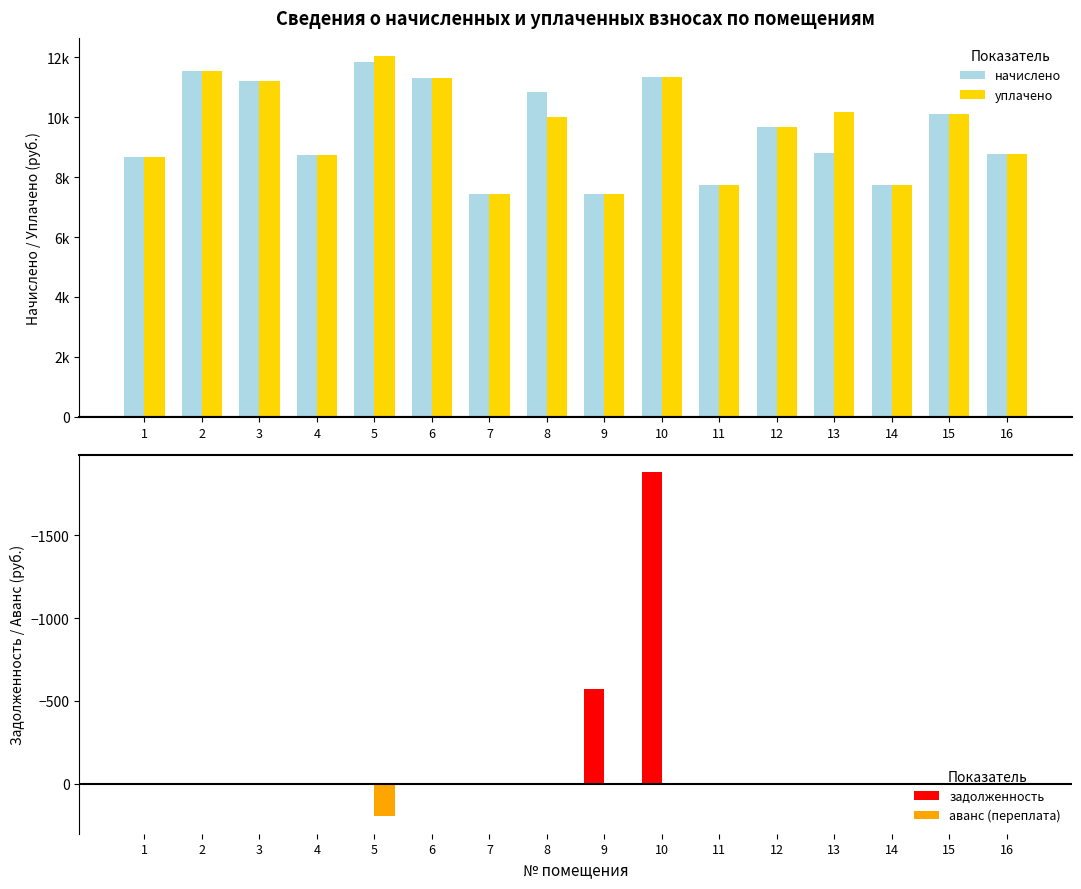

Reading left to right, list all the values displayed in this chart.

начислено: 1=8677.4	2=11542.3	3=11194.6	4=8727.1	5=11840.4	6=11293.9	7=7435.4	8=10846.8	9=7418.9	10=11343.6	11=7750.1	12=9671.0	13=8793.5	14=7750.1	15=10118.2	16=8776.8
уплачено: 1=8677.4	2=11542.3	3=11194.6	4=8727.1	5=12037.7	6=11293.9	7=7435.4	8=10008.4	9=7418.9	10=11343.6	11=7750.1	12=9671.0	13=10152.8	14=7750.1	15=10118.2	16=8776.8
задолженность: 1=0.0	2=0.0	3=0.0	4=0.0	5=0.0	6=0.0	7=0.0	8=0.0	9=-573.0	10=-1882.2	11=0.0	12=0.0	13=0.0	14=0.0	15=0.0	16=0.0
аванс (переплата): 1=0.0	2=0.0	3=0.0	4=0.0	5=197.3	6=0.0	7=0.0	8=0.0	9=0.0	10=0.0	11=0.0	12=0.0	13=0.0	14=0.0	15=0.0	16=0.0